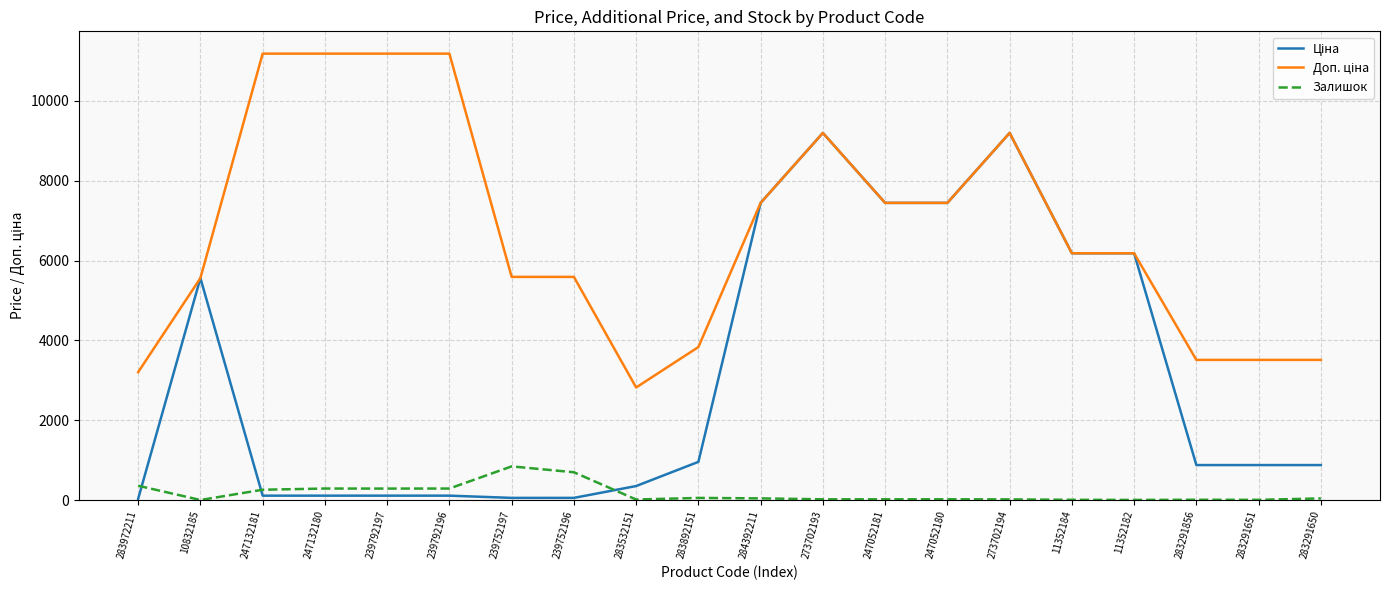

Which label corresponds to the largest value in the chart?

247132181